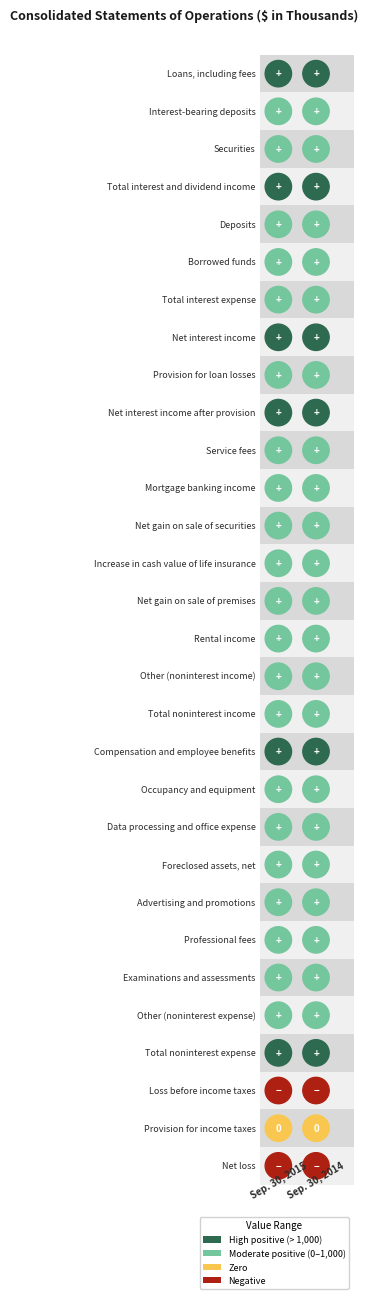

What is the difference between the highest and lowest values at Data processing and office expense?

28